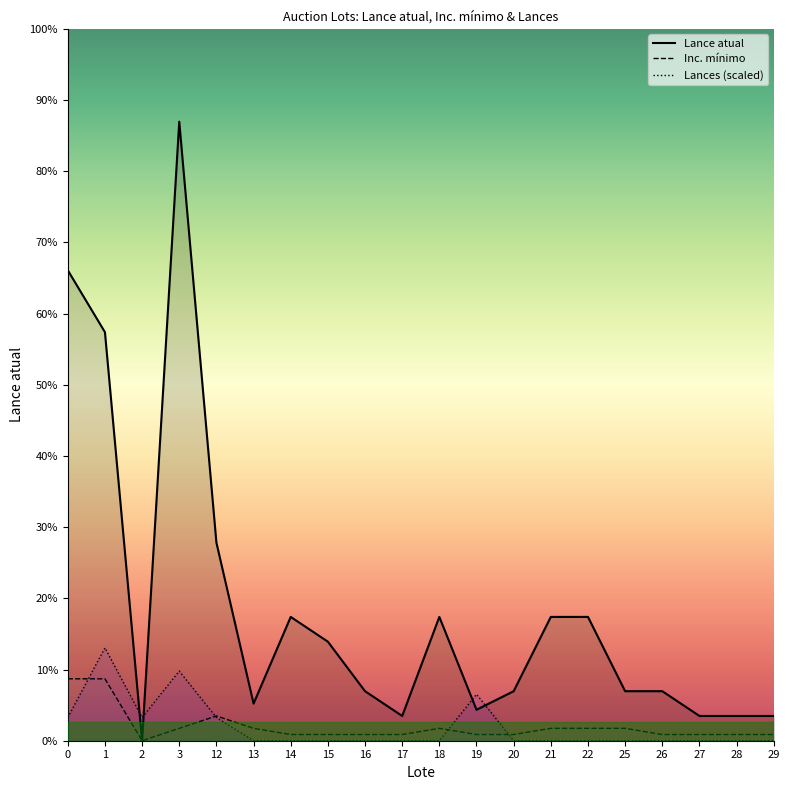

Where is the first local minimum for Inc. mínimo?

2